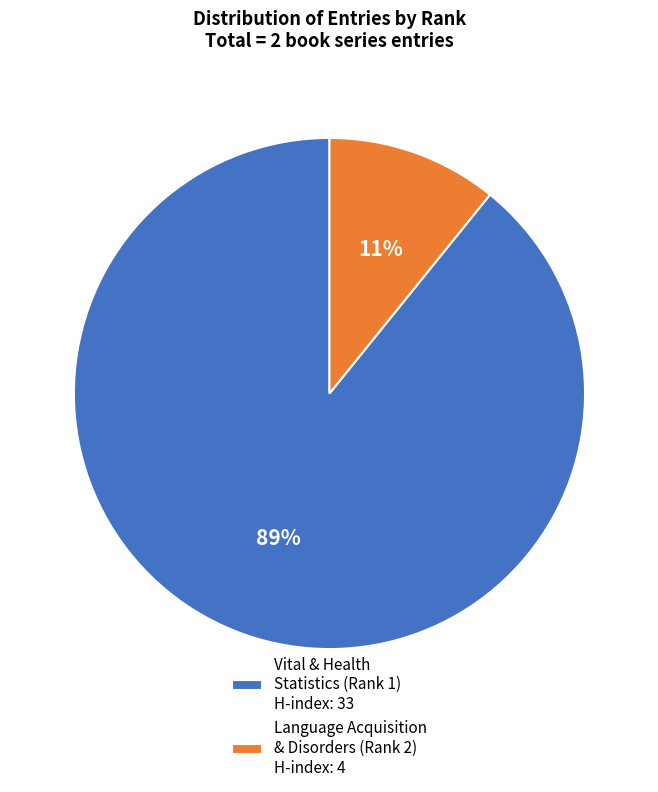

Between Vital & Health Statistics (Rank 1) H-index: 33 and Language Acquisition & Disorders (Rank 2) H-index: 4, which is larger?

Vital & Health Statistics (Rank 1) H-index: 33